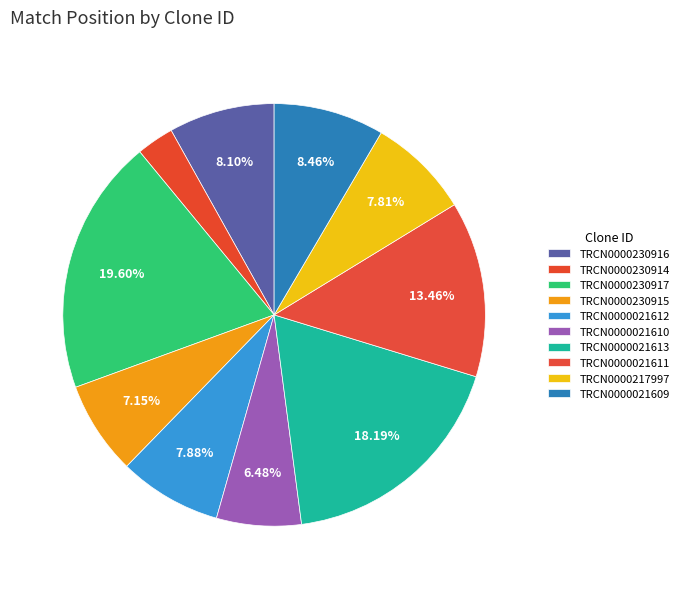

What is the ratio of the value at TRCN0000021609 to the value at TRCN0000021610?

1.3